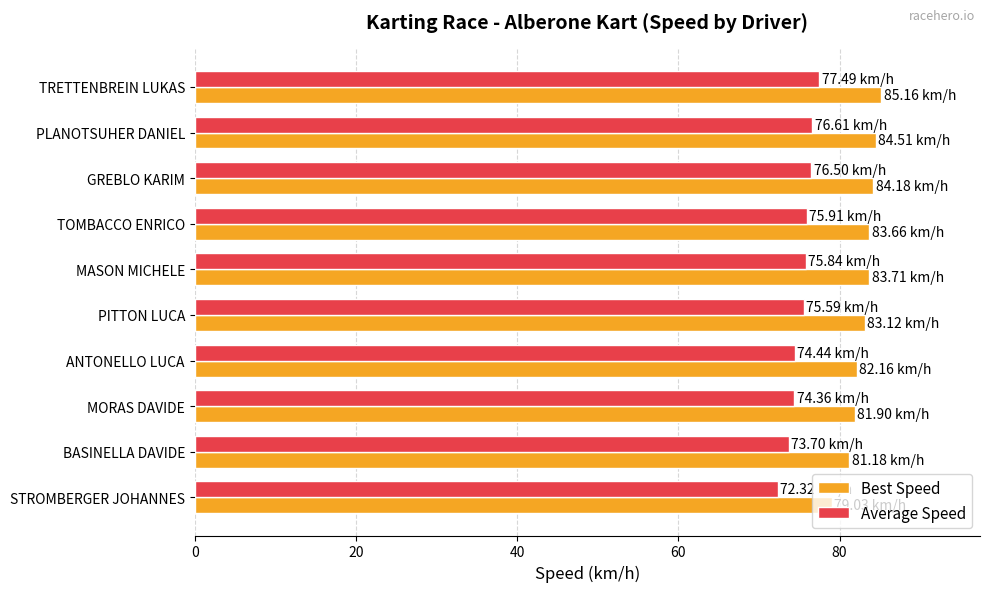

What is the sum of the Best Speed values at MORAS DAVIDE and MASON MICHELE?

165.6